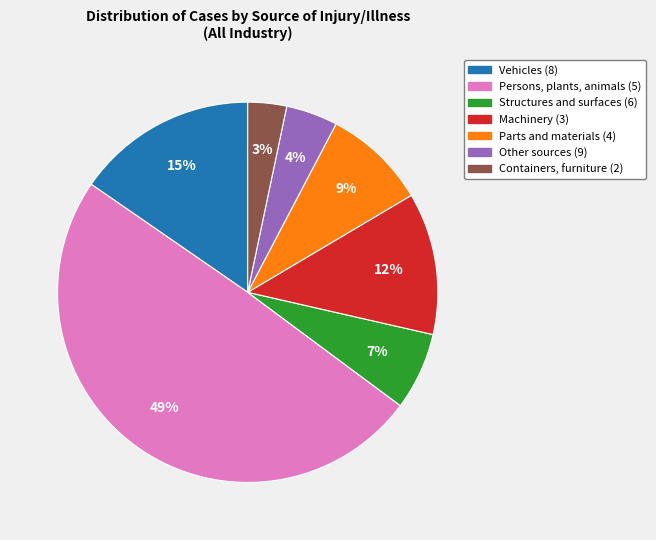

What is the largest slice in the pie chart?

Persons, plants, animals (5)